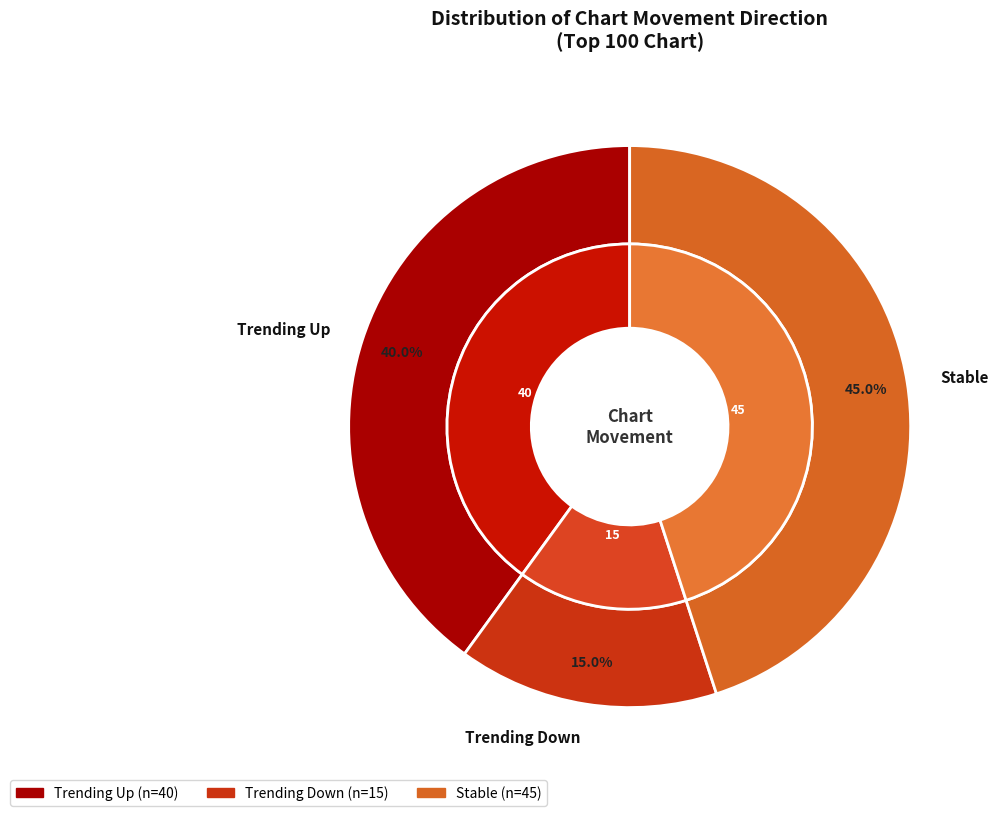

The up slice represents 40% of the pie. True or false?

True